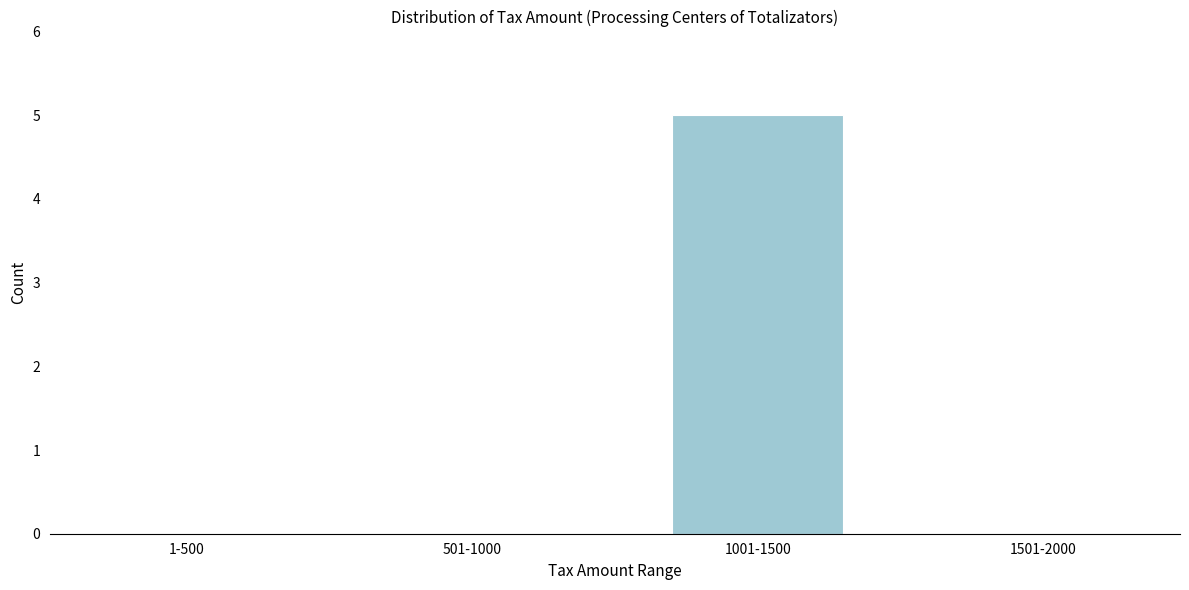

Reading right to left, what are all the values shown in this chart?

1501-2000=0	1001-1500=5	501-1000=0	1-500=0